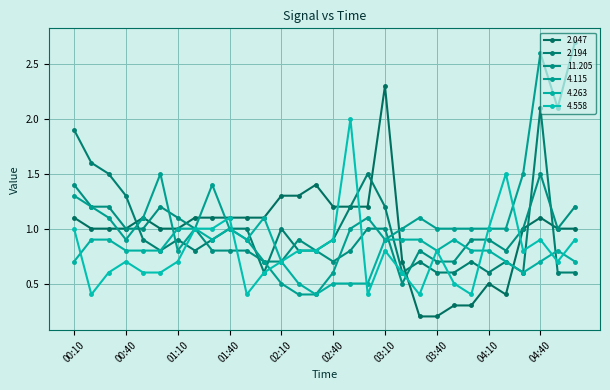

What is the lowest value of the 4.558 series?

0.4